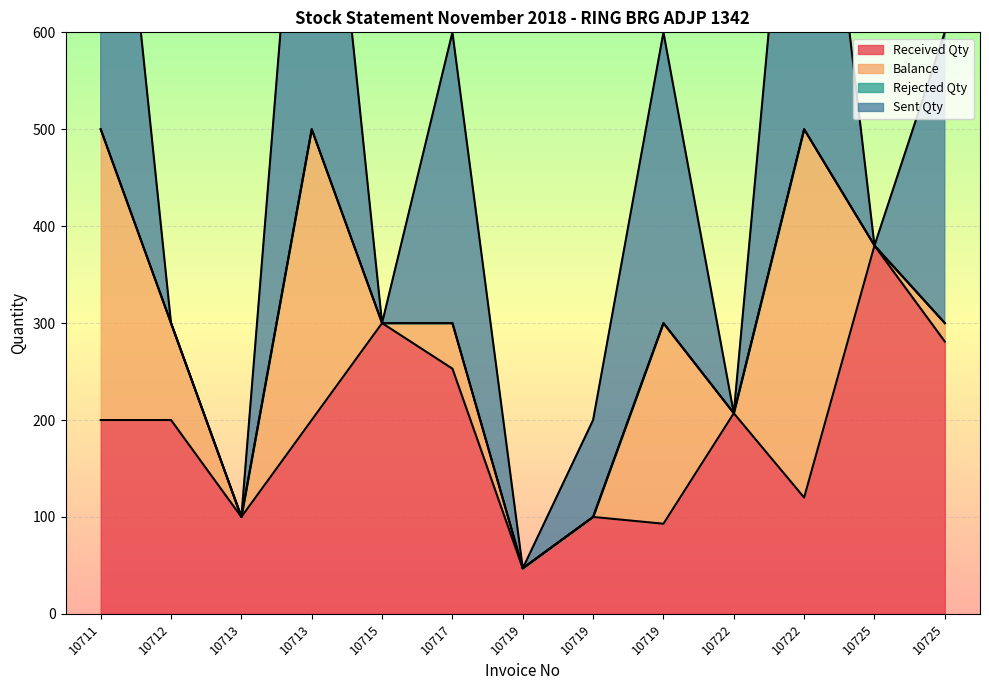

Which series changed the most between 10713 and 10719?

Sent Qty